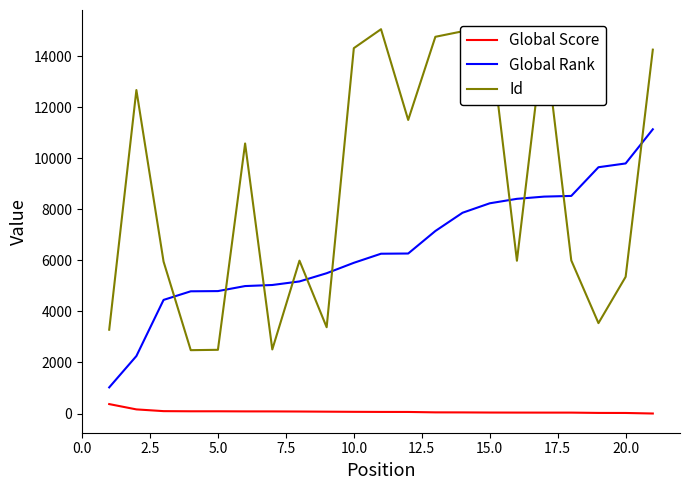

List the series in order of their peak value, highest first.

Id, Global Rank, Global Score